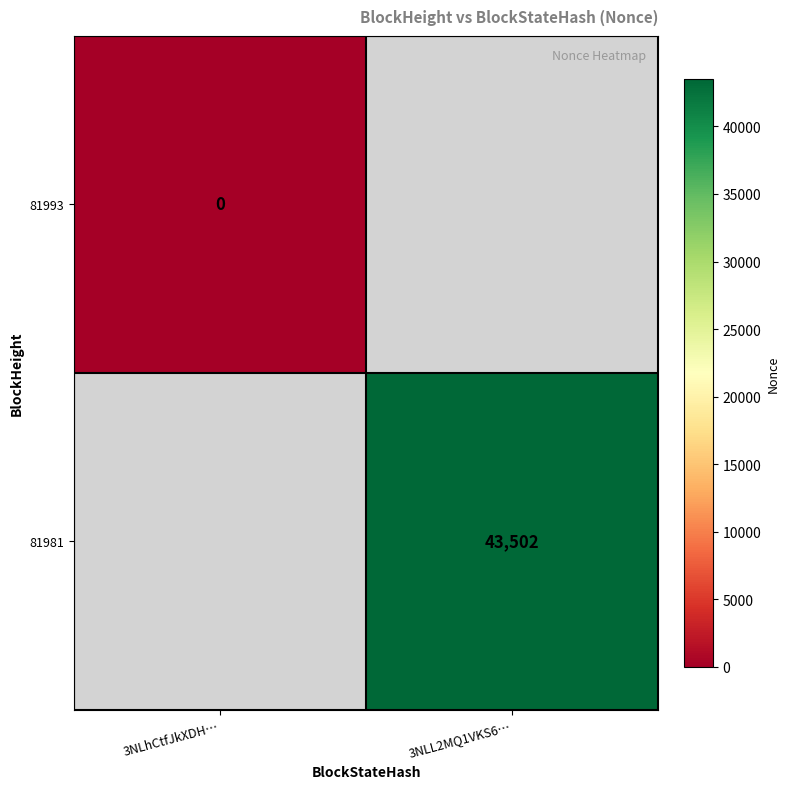

Is the value of 81993 at 3NLhCtfJkXDH… greater than the value of 81981 at 3NLL2MQ1VKS6…?

No